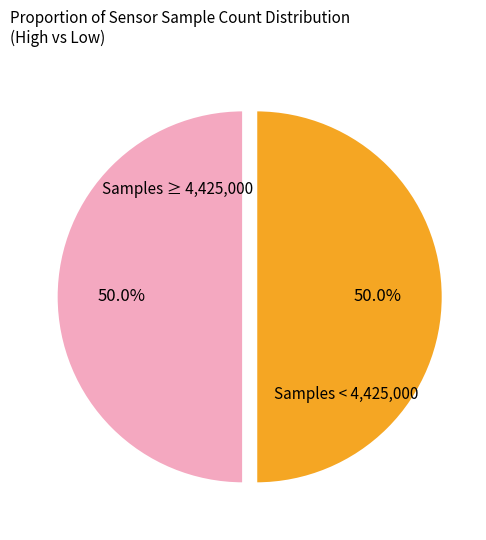

Approximately how many times larger is the value at Samples ≥ 4,425,000 compared to Samples < 4,425,000?

1.0